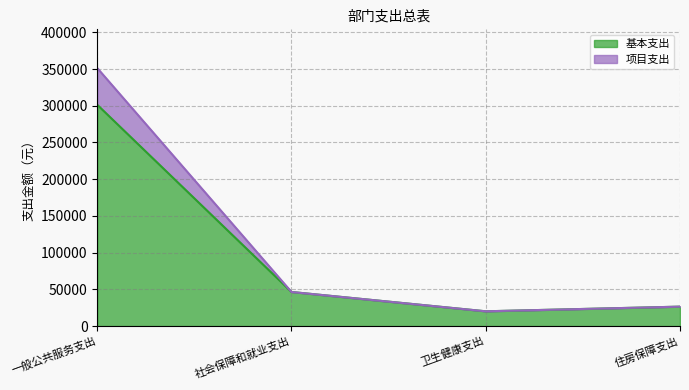

What is the total value across all series at 一般公共服务支出?

351303.0